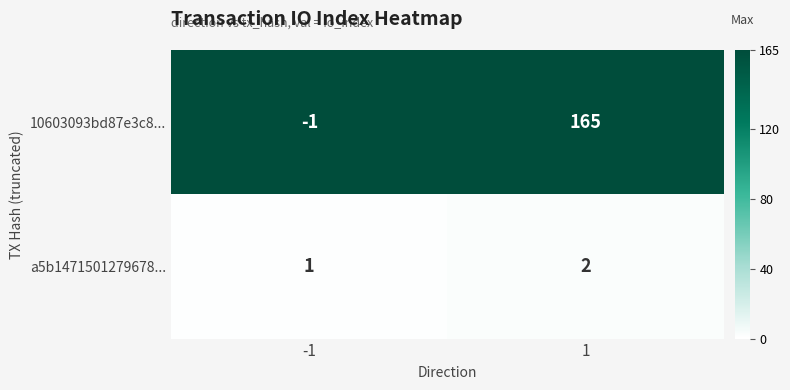

Which category has the lowest value across all series?

-1